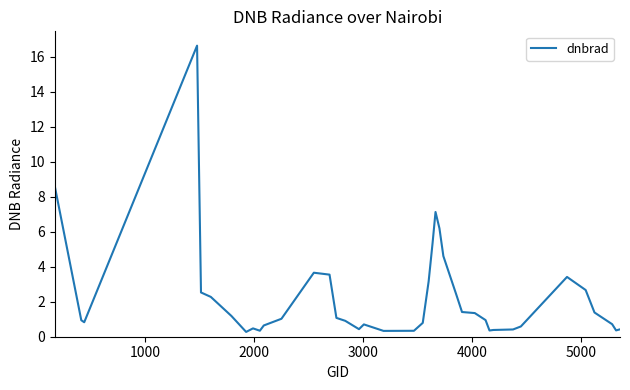

What is the greatest value displayed?

16.6